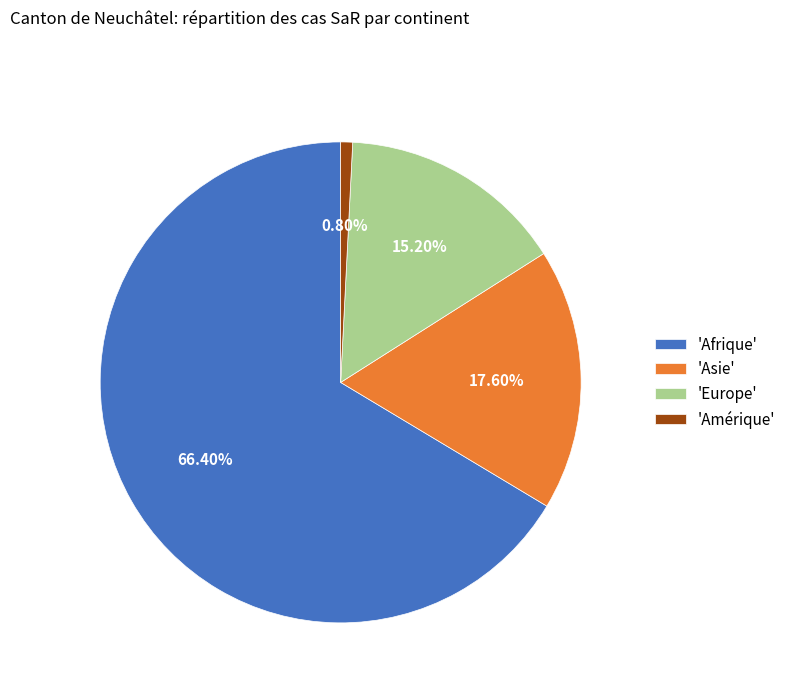

What is the smallest slice in the pie chart?

'Amérique'